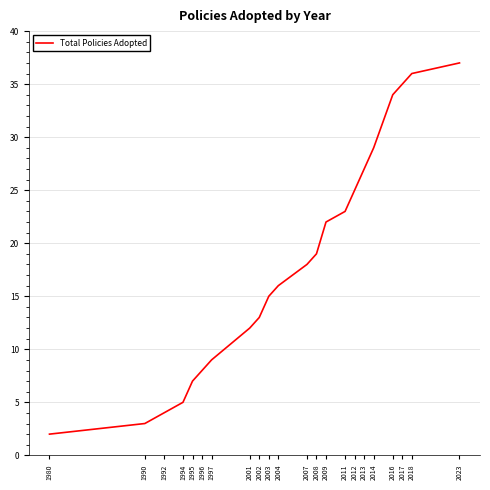

Reading left to right, what are all the values shown in this chart?

2	3	4	5	7	8	9	12	13	15	16	18	19	22	23	25	27	29	34	35	36	37